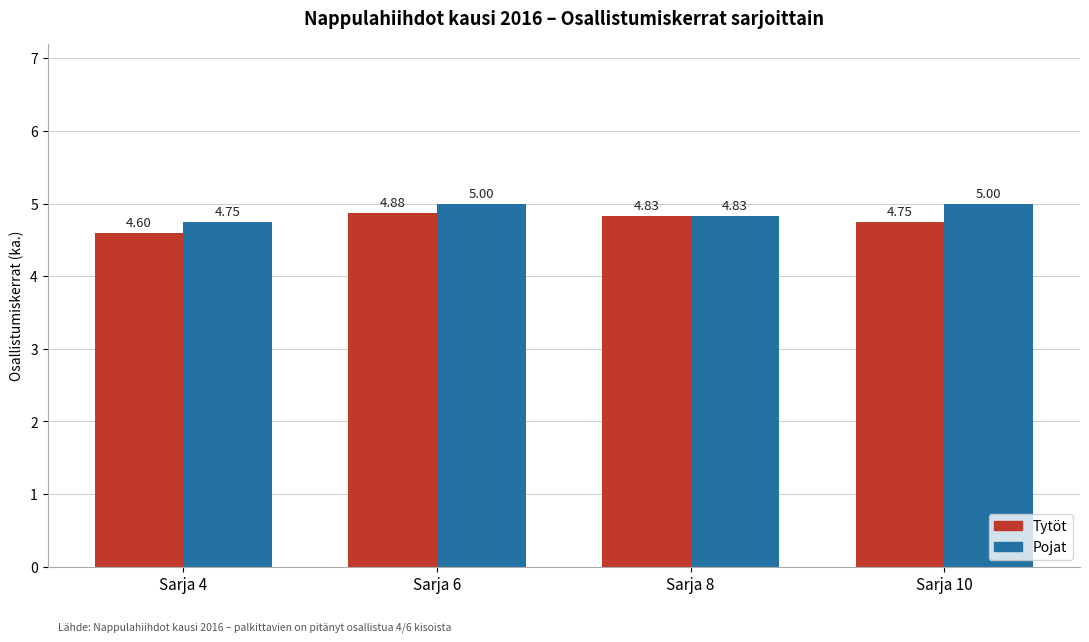

Which series has the largest range (max minus min)?

Tytöt